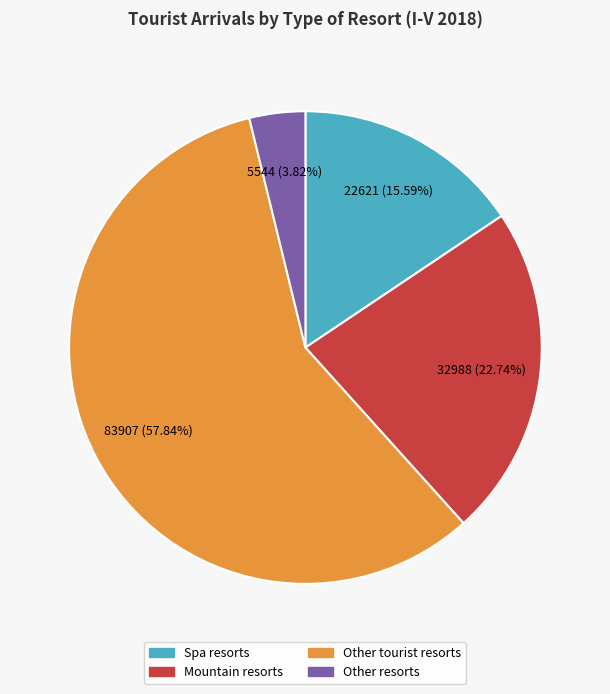

Is it true that Spa resorts is 4% of the pie?

False